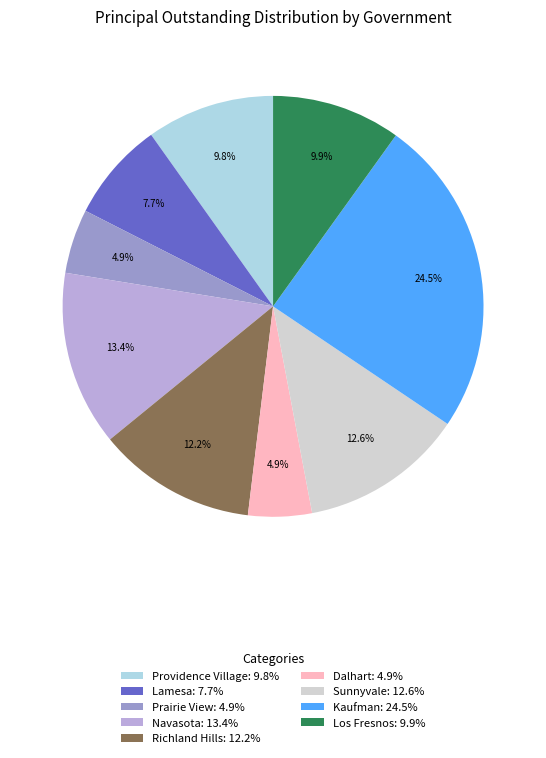

What is the ratio of the value at Richland Hills: 12.2% to the value at Providence Village: 9.8%?

1.2